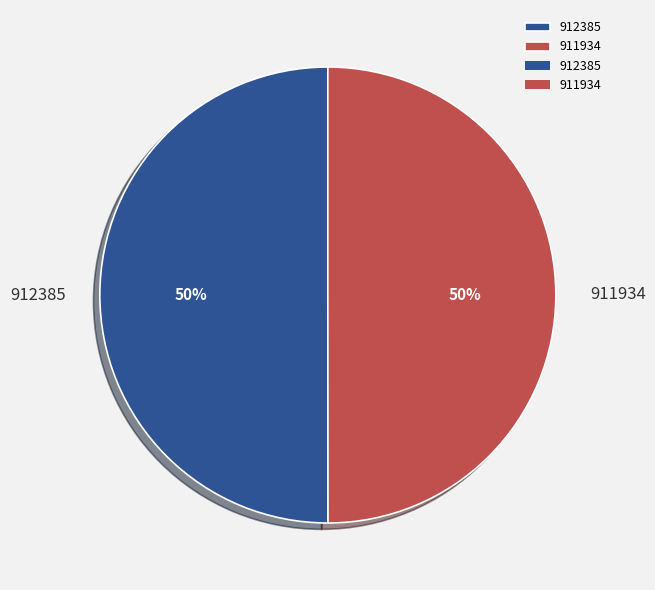

To the nearest percent, what percentage of the pie is 912385?

50%